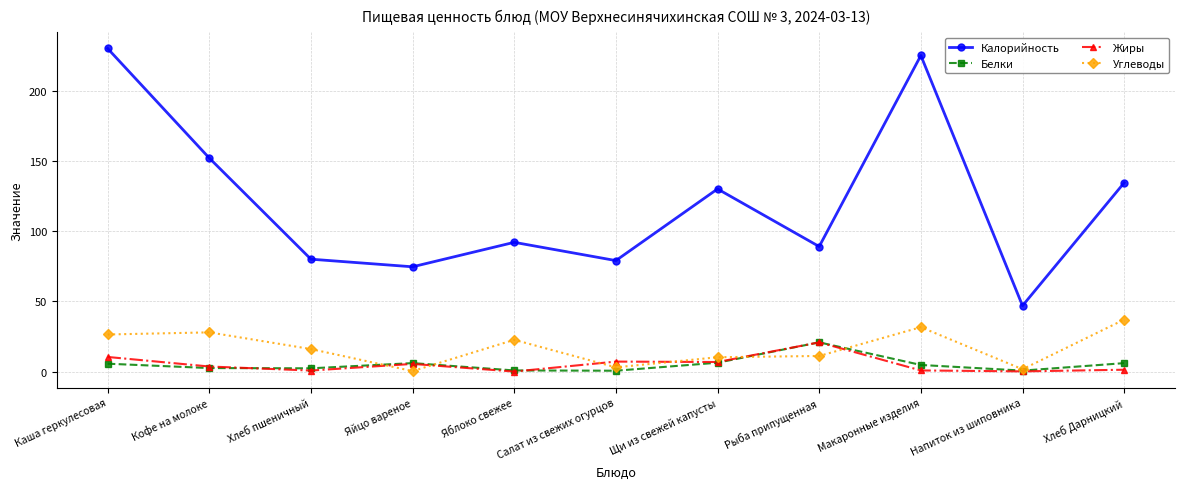

Which series changed the most between Кофе на молоке and Яйцо вареное?

Калорийность